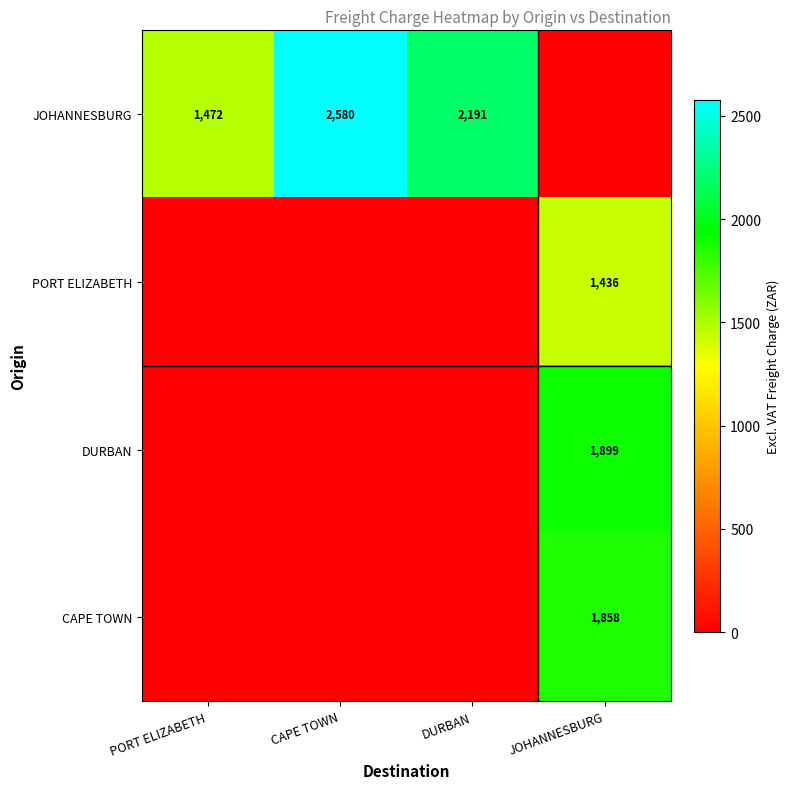

The PORT ELIZABETH series shows 2051 at JOHANNESBURG. True or false?

False